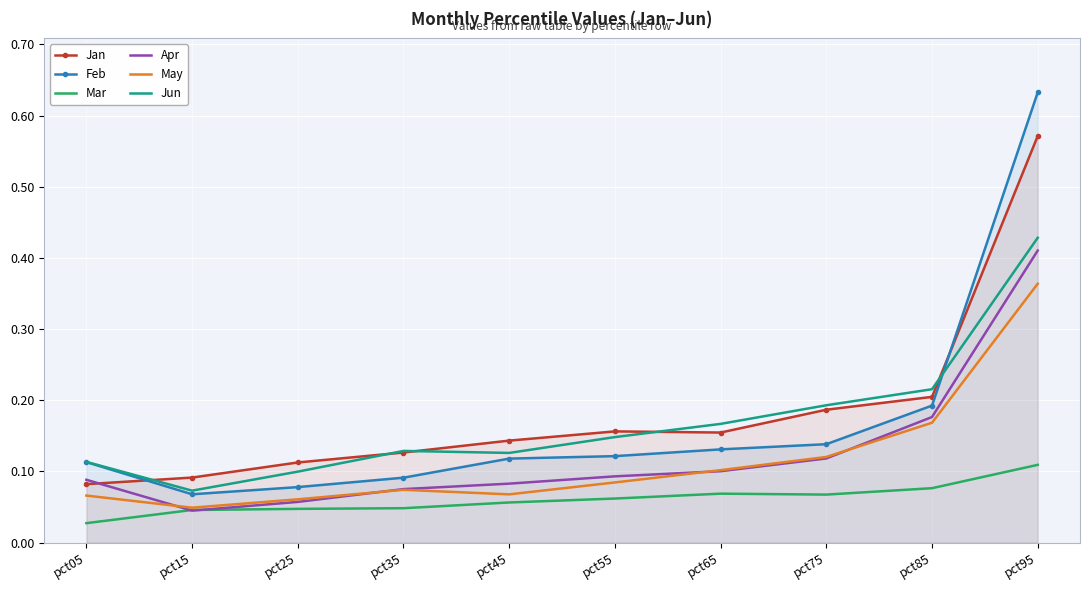

How many Apr values are between 0 and 1?

10